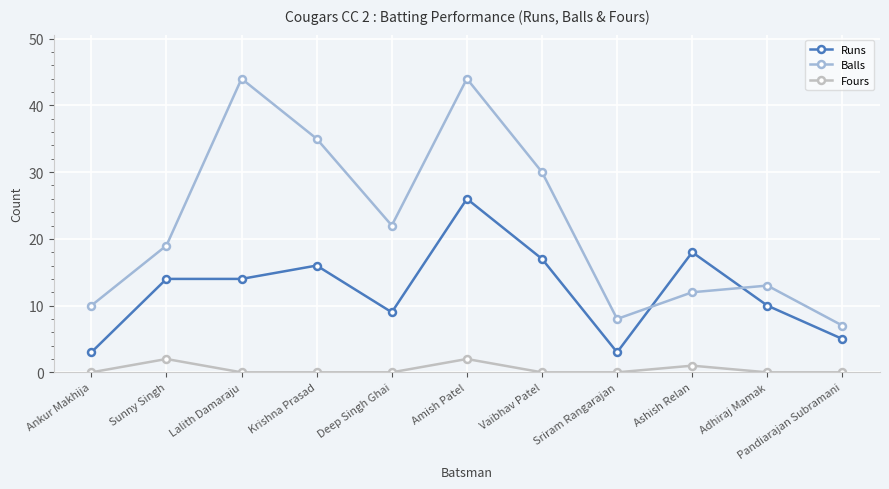

True or false: Balls and Fours cross at least once.

False